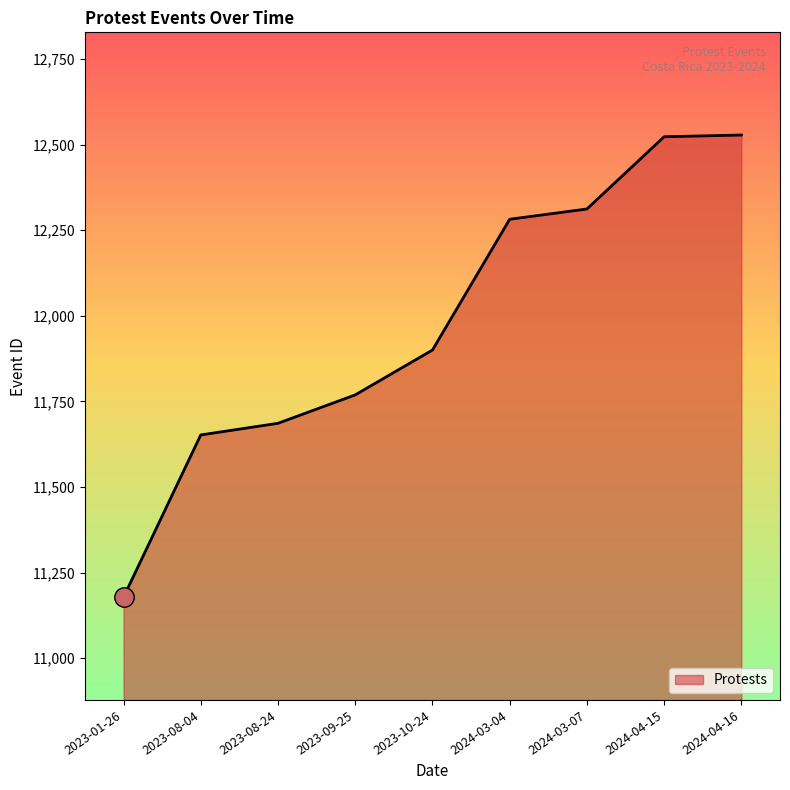

Where is the data nearest to the value 11853?

2023-10-24